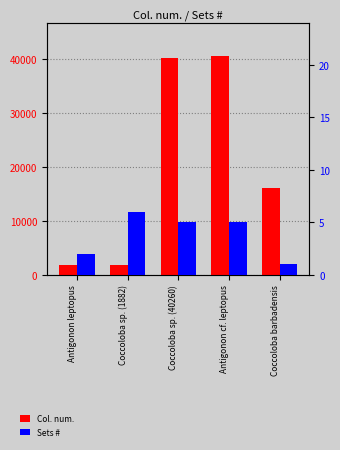

What are all the series names shown in the legend?

Col. num., Sets #